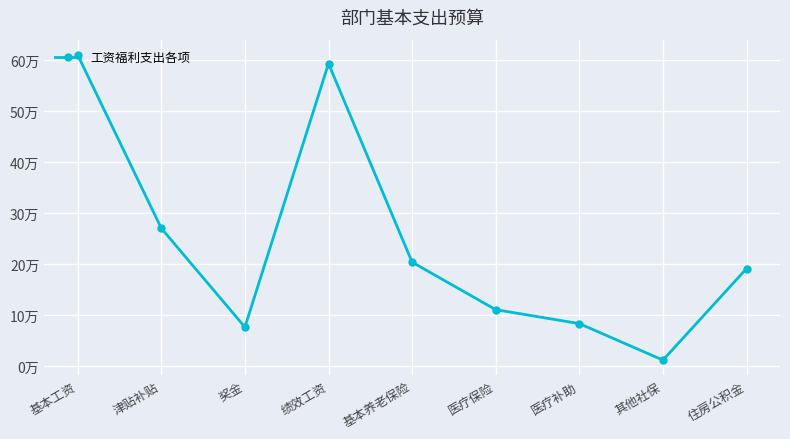

How many interior local valleys (lower than both neighbors) does the data have?

2